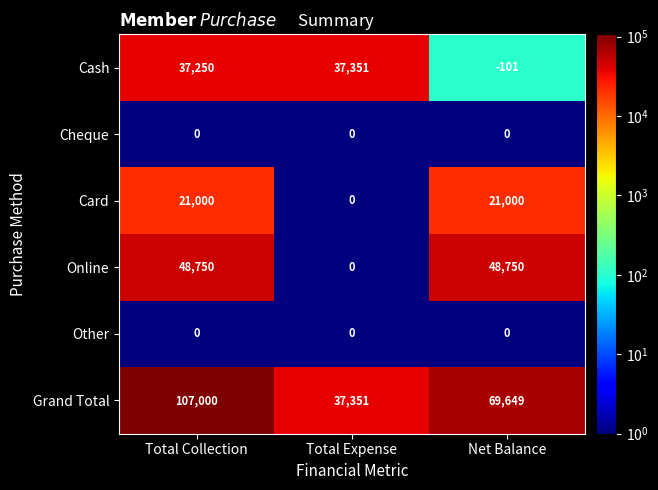

What is the minimum value shown in the chart?

-101